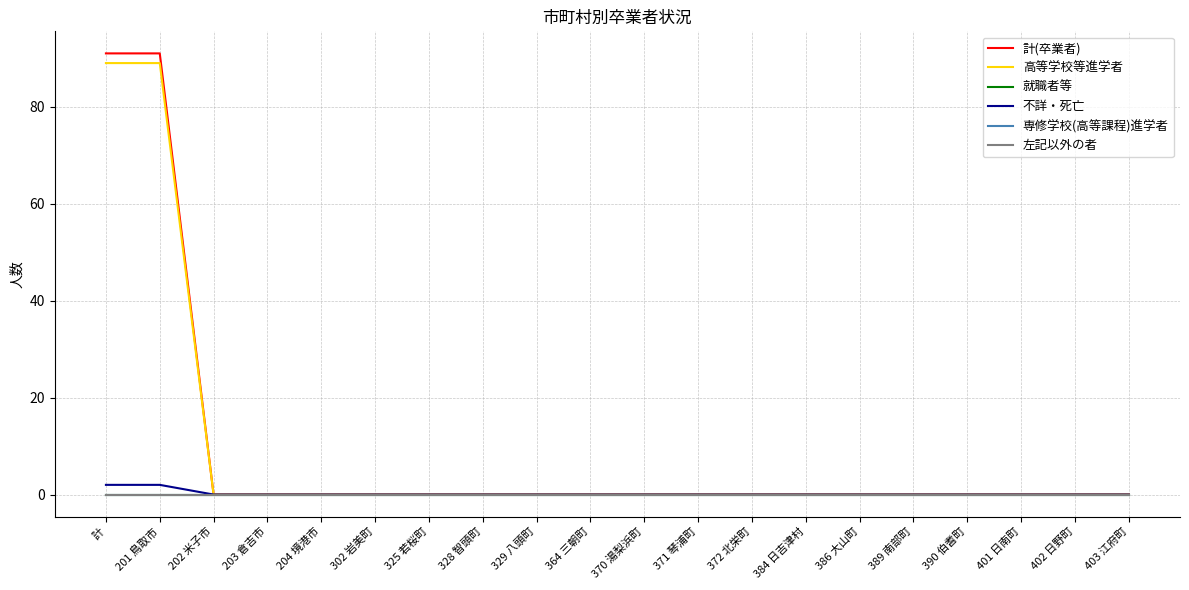

Does the chart display data point markers on the line(s)?

No